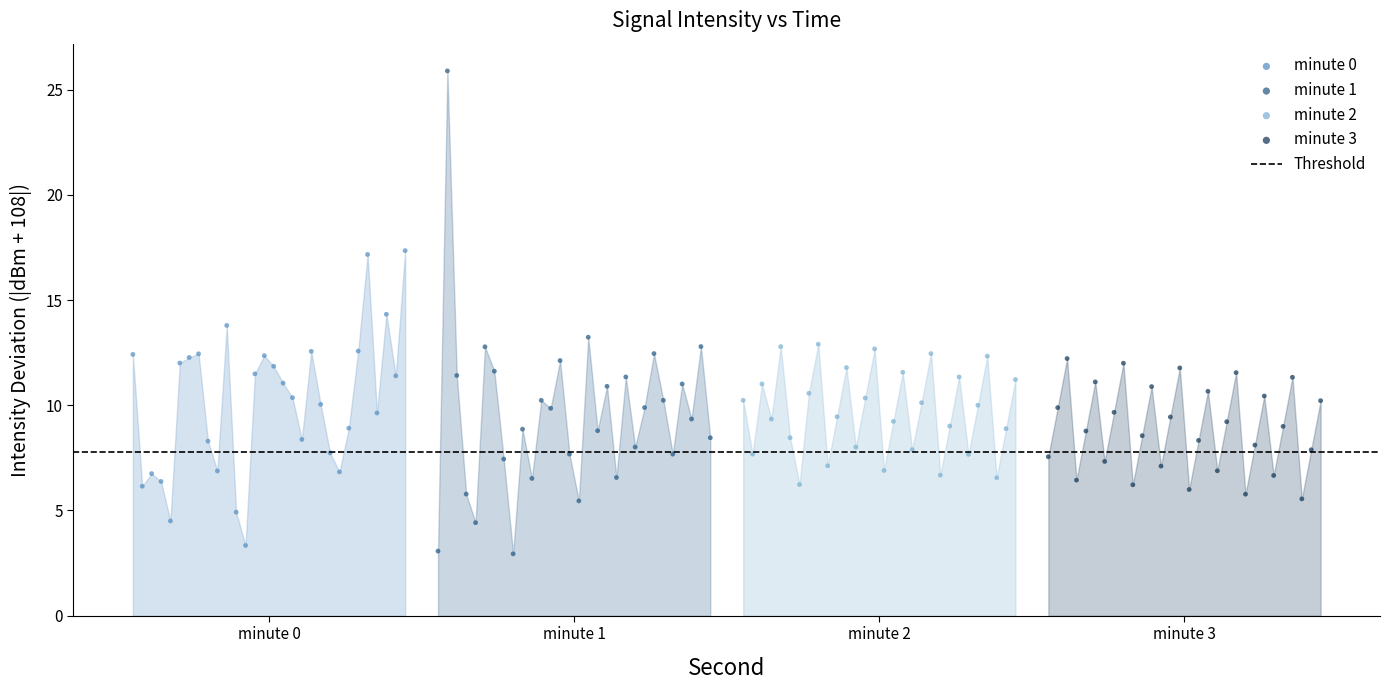

Which series contains the highest Y value?

minute 1